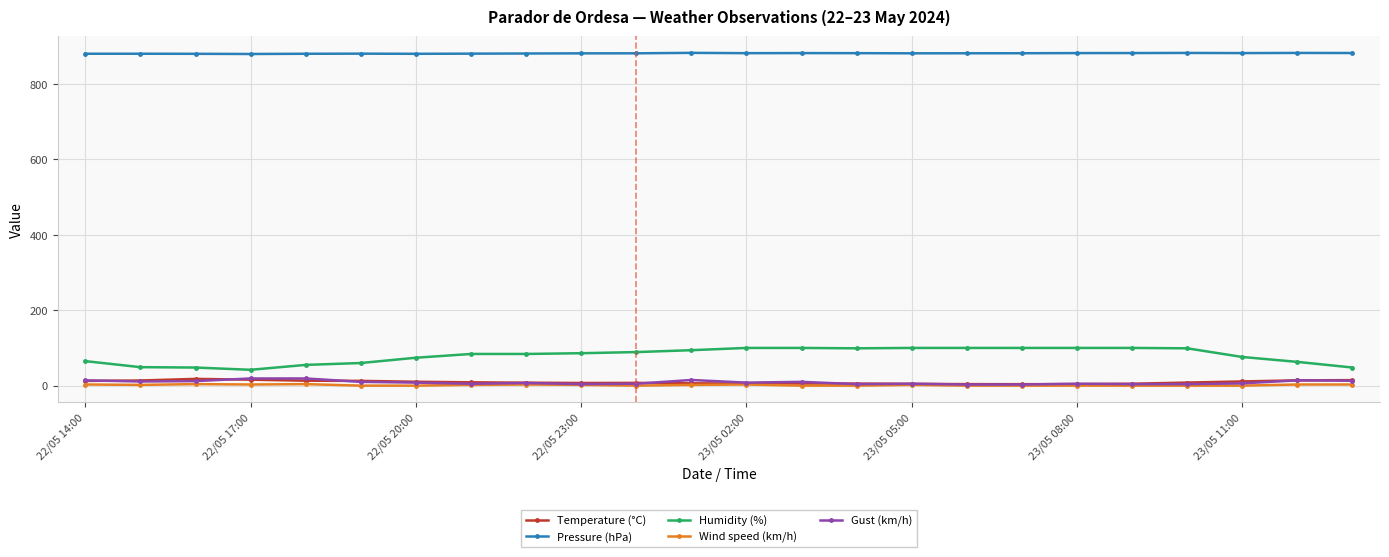

True or false: Temperature (°C) and Pressure (hPa) intersect in this chart.

False